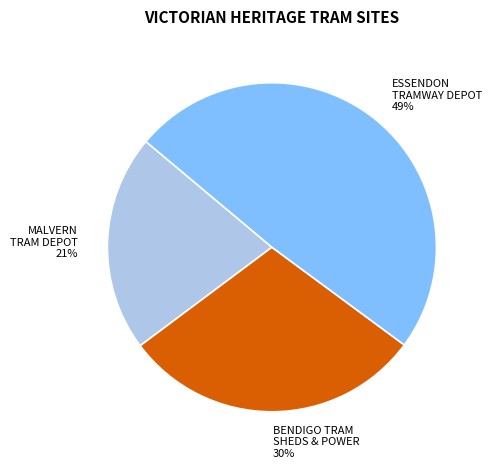

Does any single category account for the majority?

No